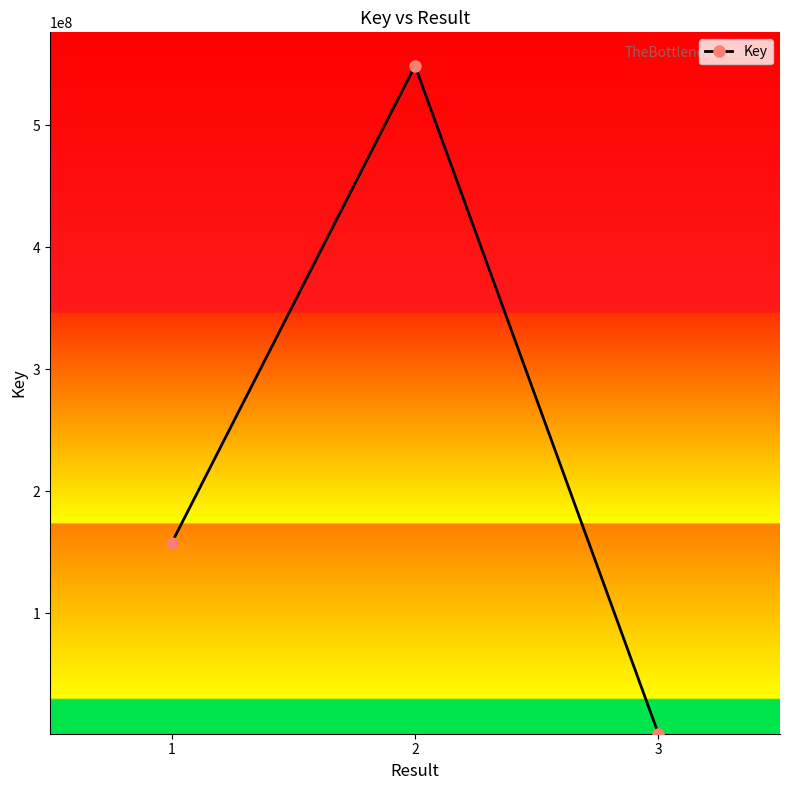

How many distinct data groups are displayed?

1